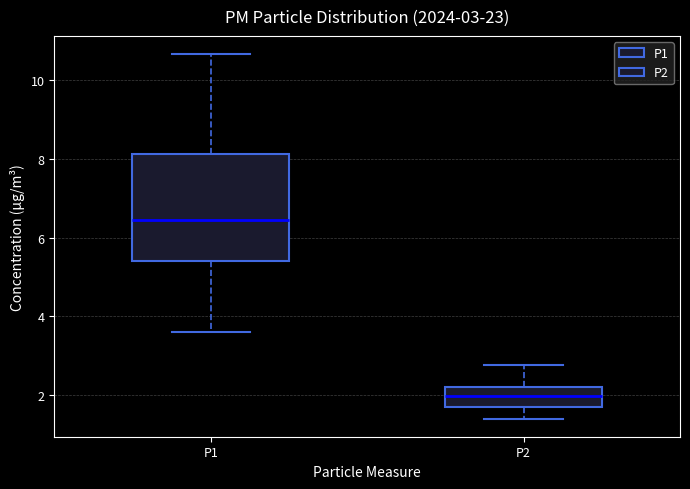

Which box is the tallest, from its lower edge to its upper edge?

P1